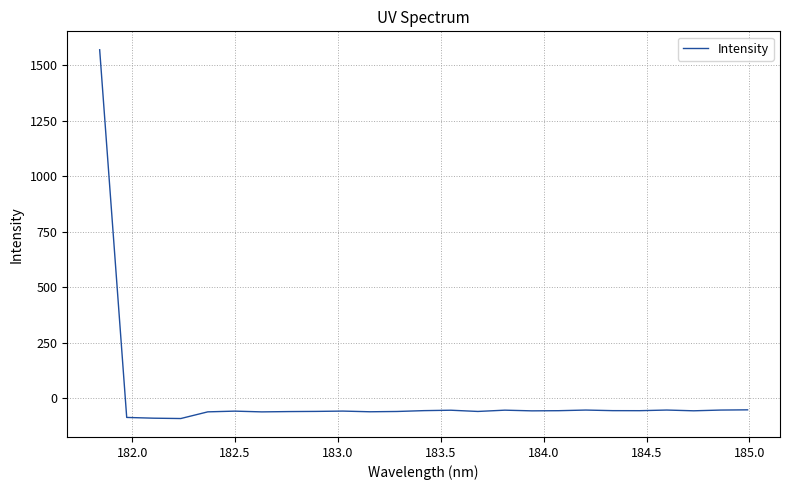

What is the minimum value shown in the chart?

-92.2